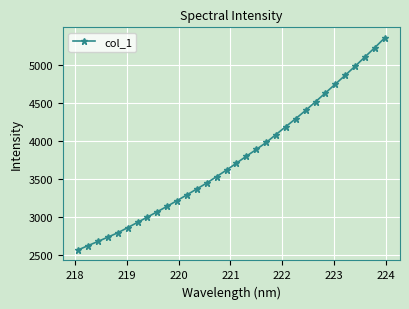

What is the value of the 12th point from the left?

3293.7